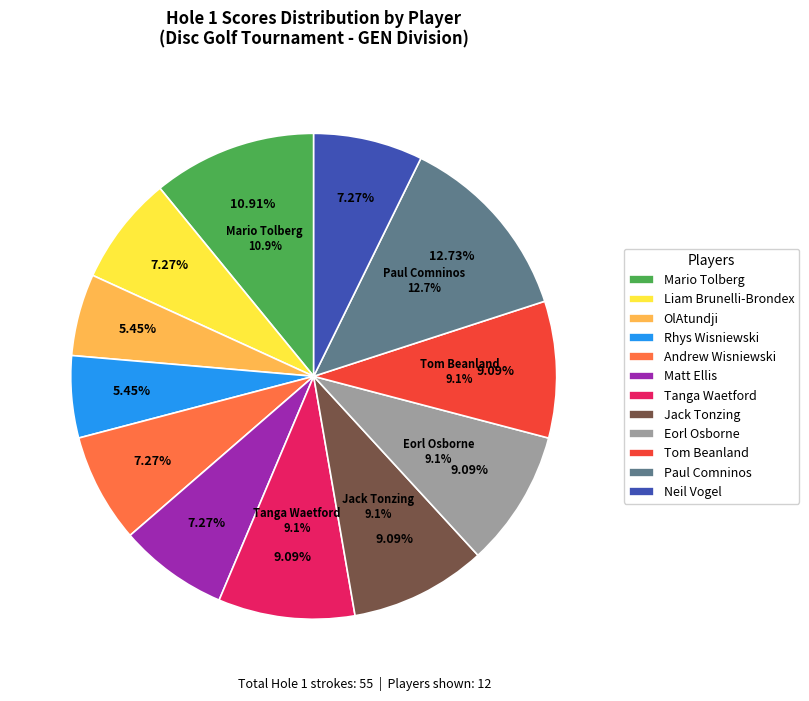

Does Eorl Osborne represent more than half of the total?

No